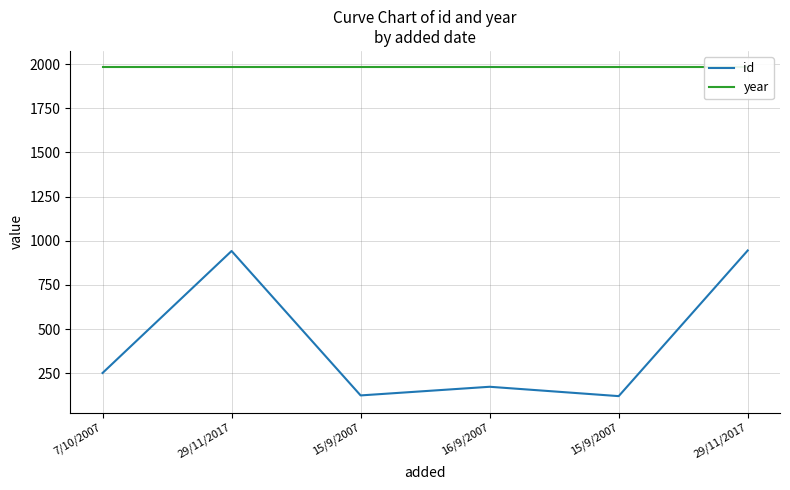

Reading left to right, list all the values displayed in this chart.

id: 7/10/2007=251	29/11/2017=942	15/9/2007=124	16/9/2007=173	15/9/2007=120	29/11/2017=945
year: 7/10/2007=1982	29/11/2017=1982	15/9/2007=1982	16/9/2007=1982	15/9/2007=1982	29/11/2017=1982